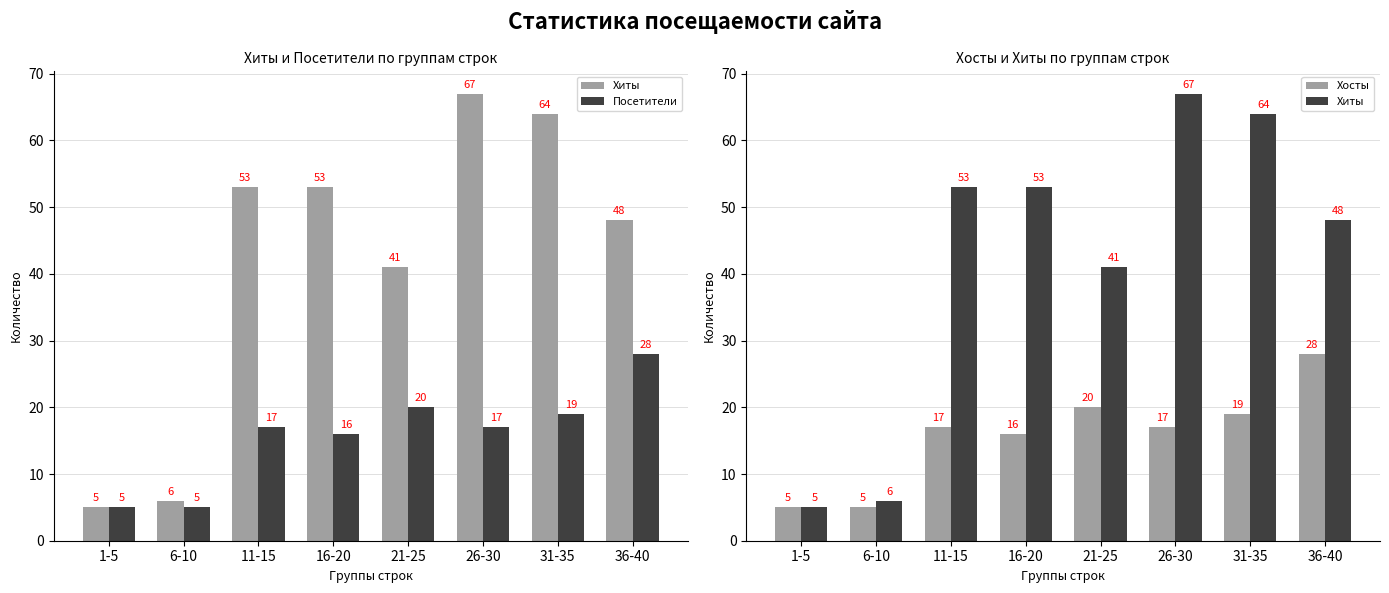

Which series changed the most between 6-10 and 16-20?

Хиты